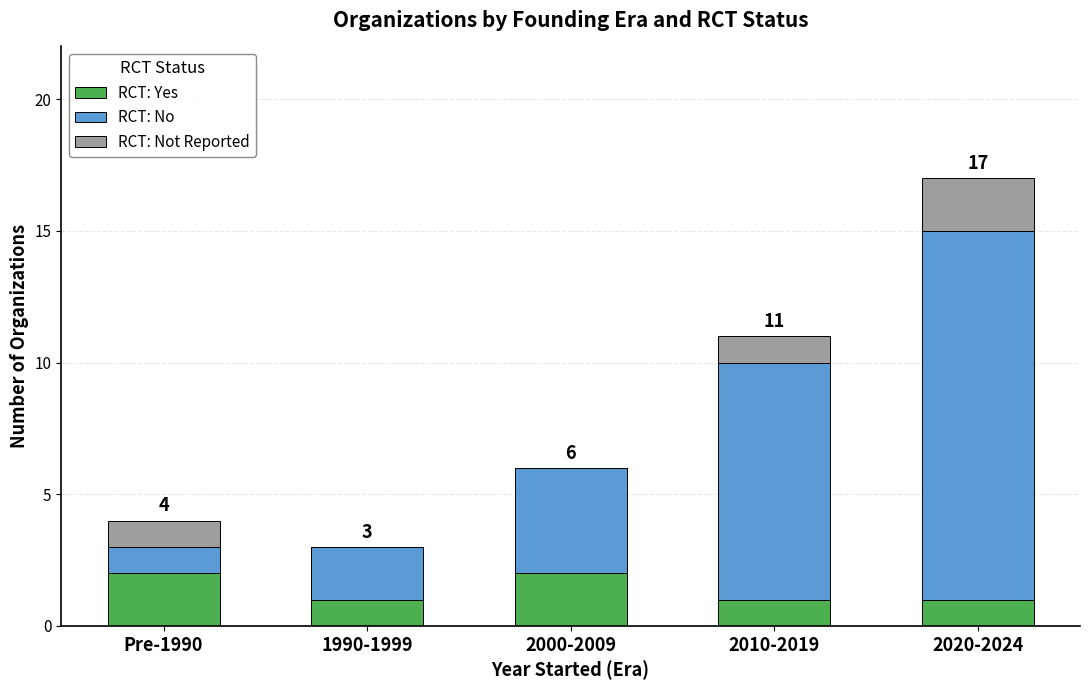

What is the total value across all series at 1990-1999?

3